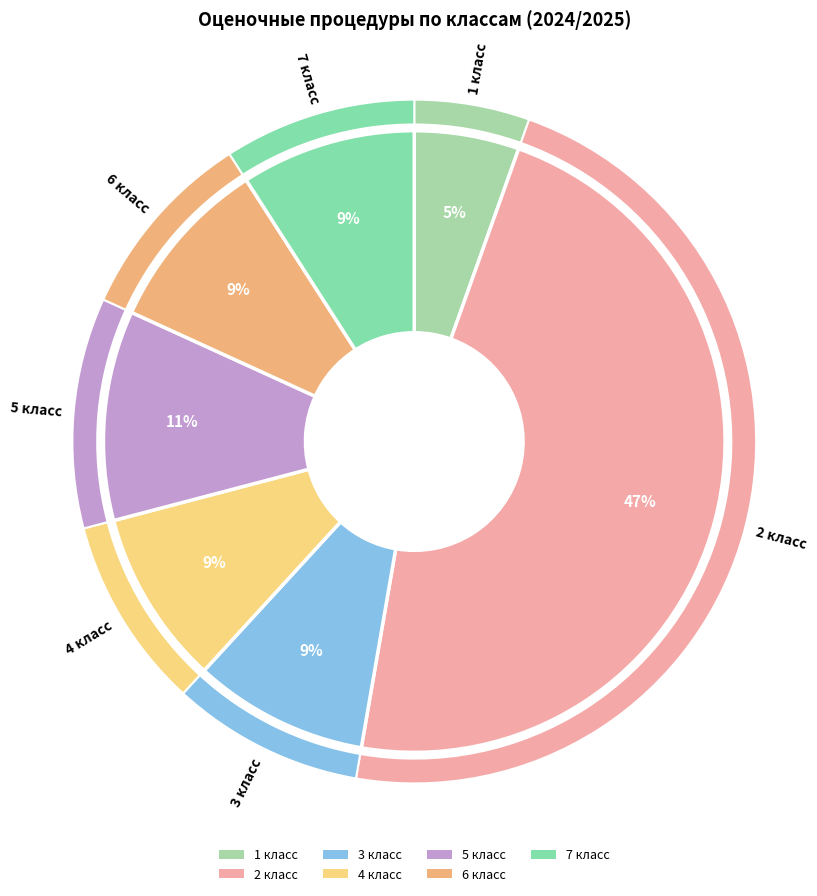

Does any single category account for the majority?

No